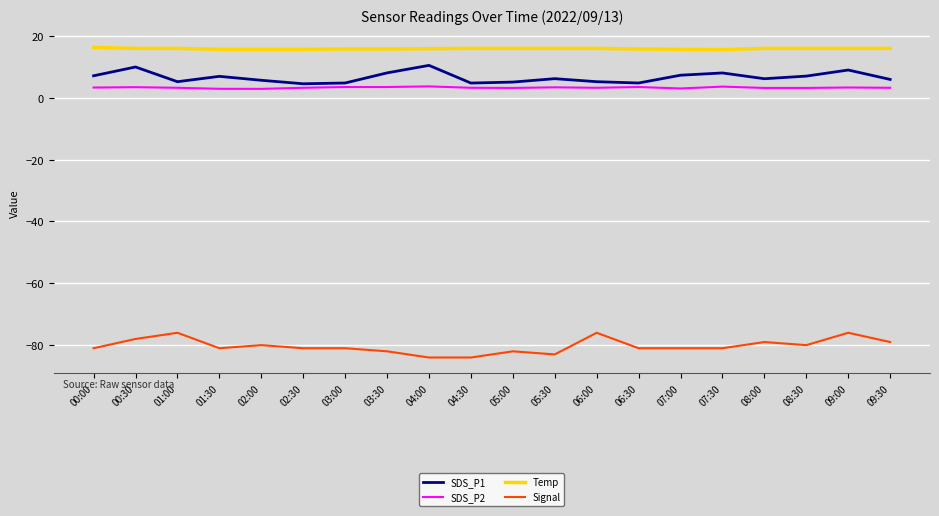

What is the difference between the maximum and second lowest values in the SDS_P1 series?

5.7